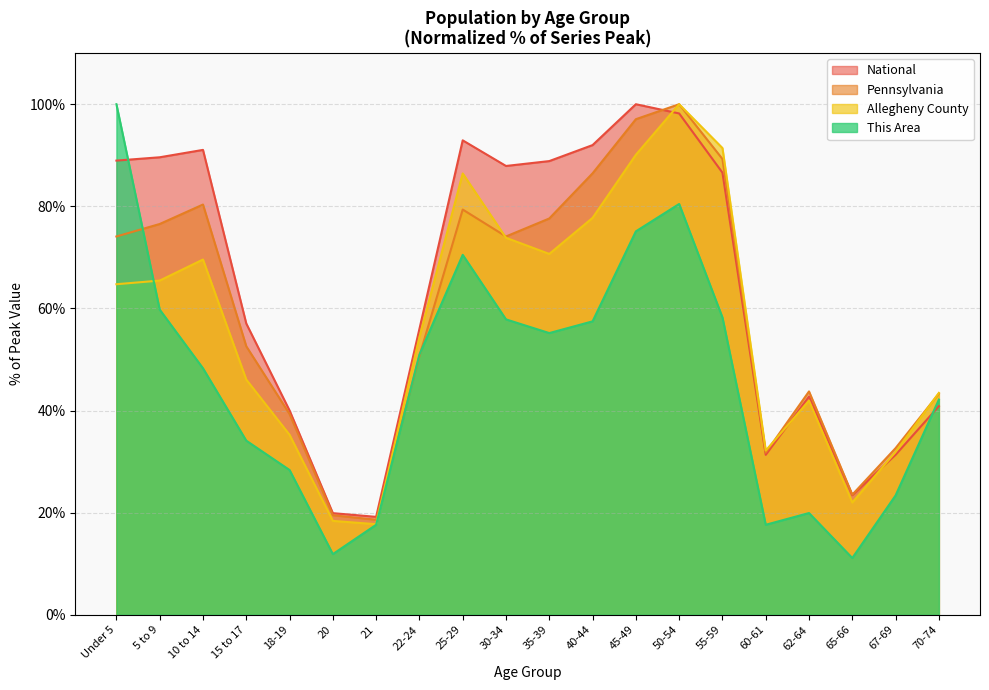

How many lines are shown in the chart?

4